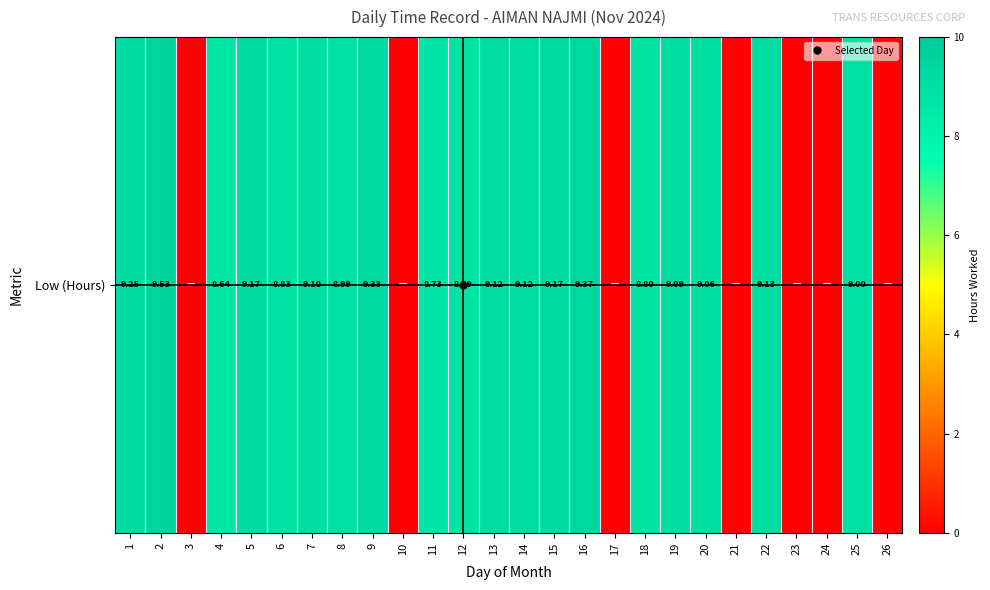

What is the sum of all values?

172.2